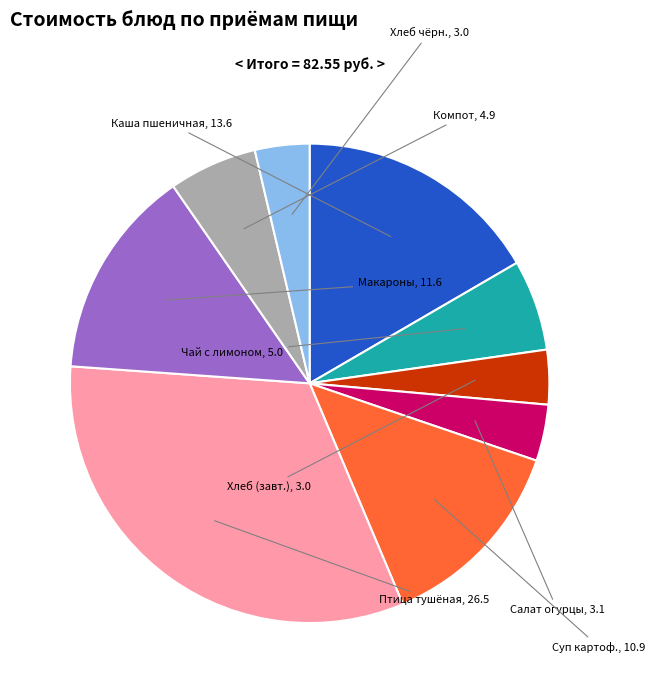

Count the number of slices in the pie.

9